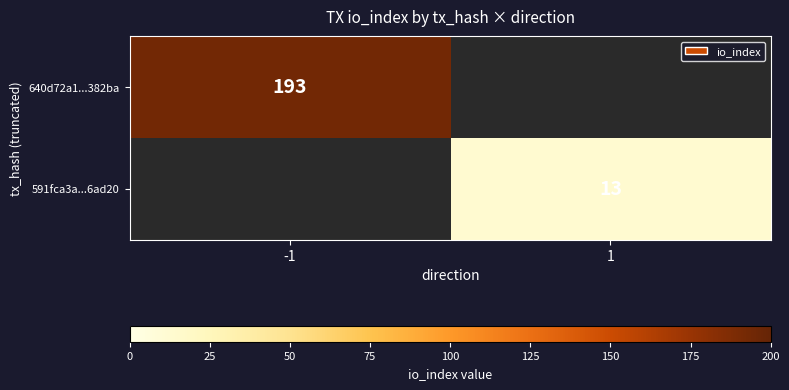

Is the value of 640d72a1...382ba at -1 greater than the value of 591fca3a...6ad20 at 1?

Yes